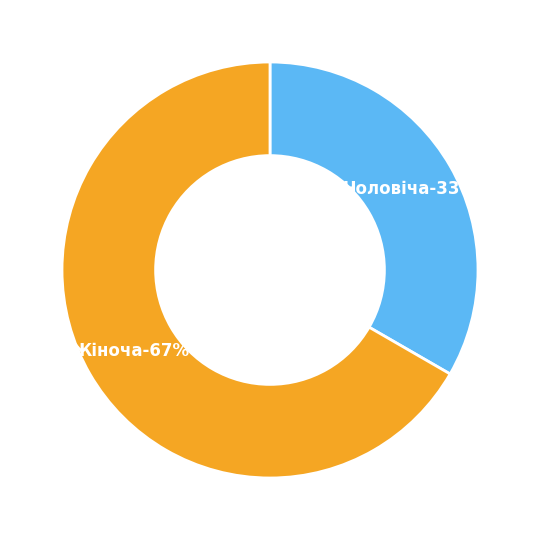

To the nearest percent, what is the difference between the Жіноча and Чоловіча slice percentages?

33%